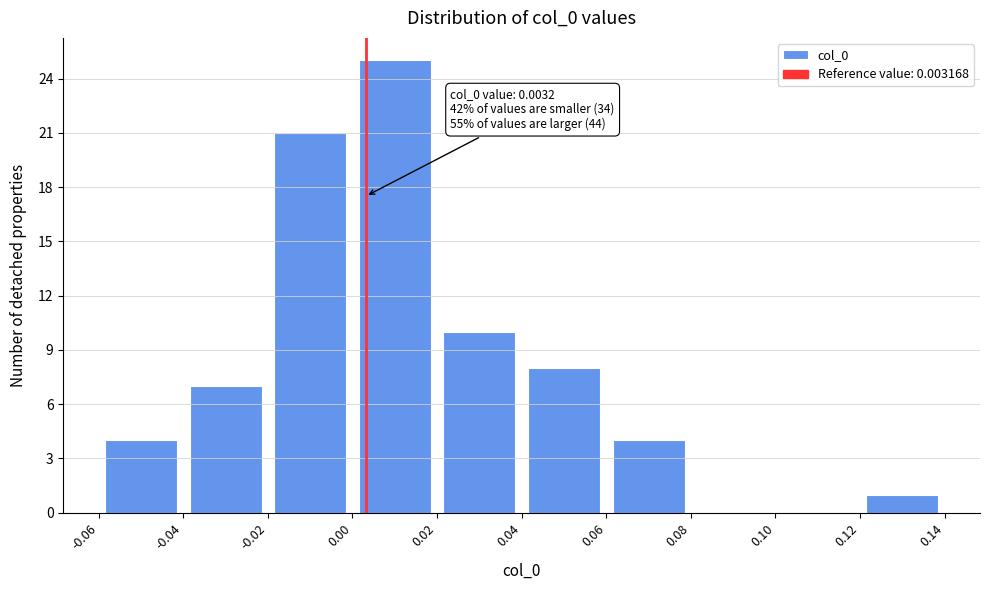

Which range on the x-axis has the tallest bar?

0.00 to 0.02